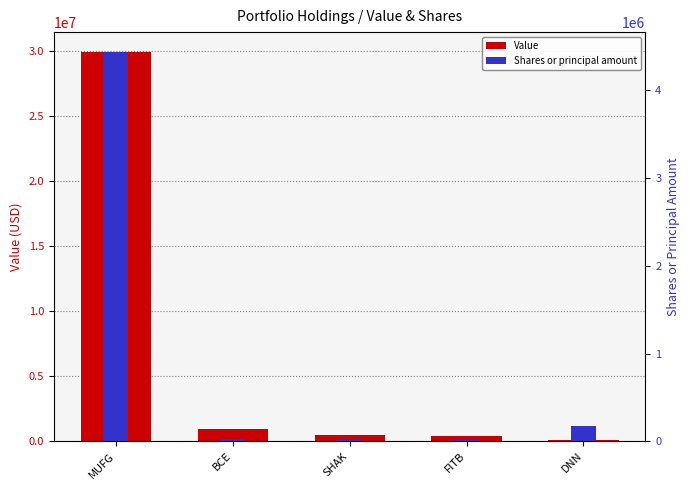

At how many categories does at least one series exceed 3613590?

1